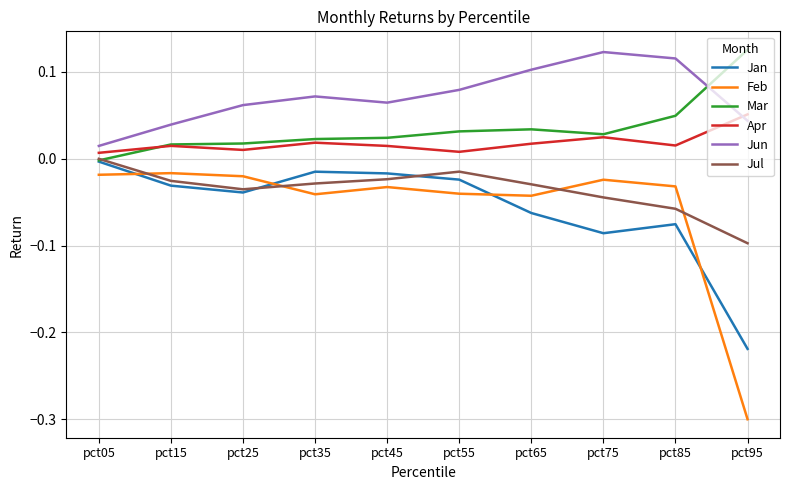

The Mar series shows 0.0 at pct65. True or false?

True